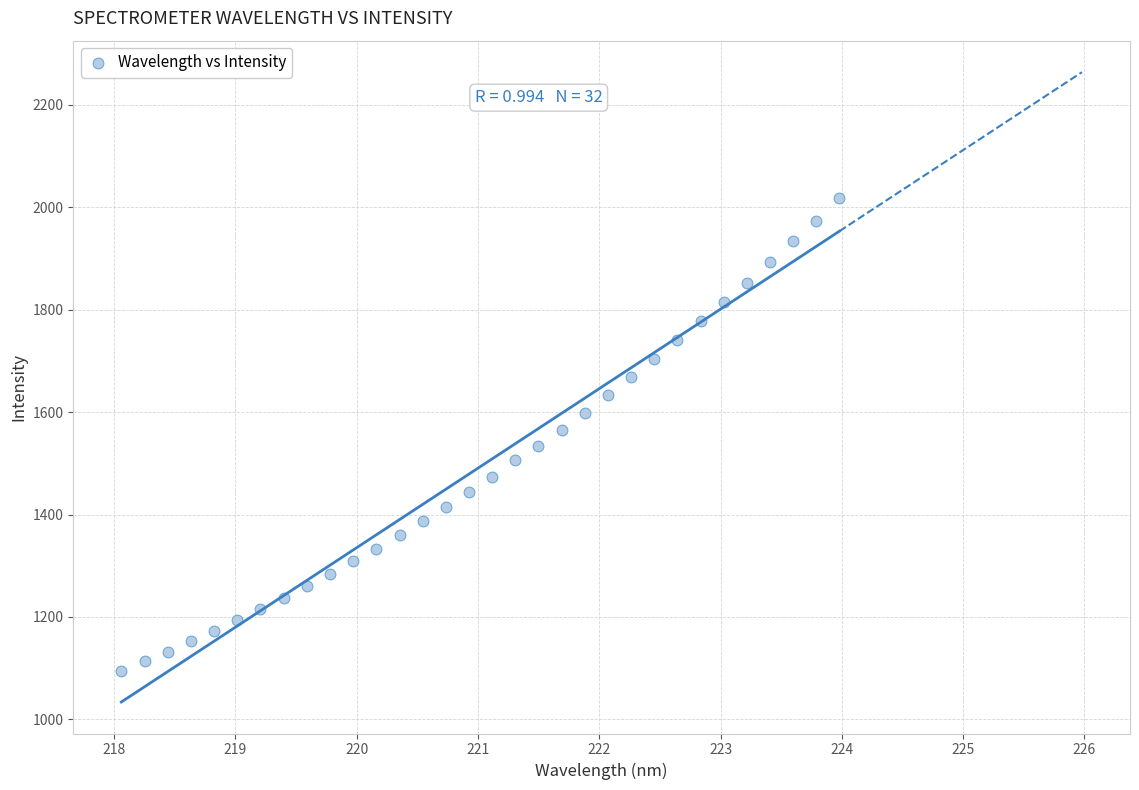

What is the range of X values (max minus min)?

5.9